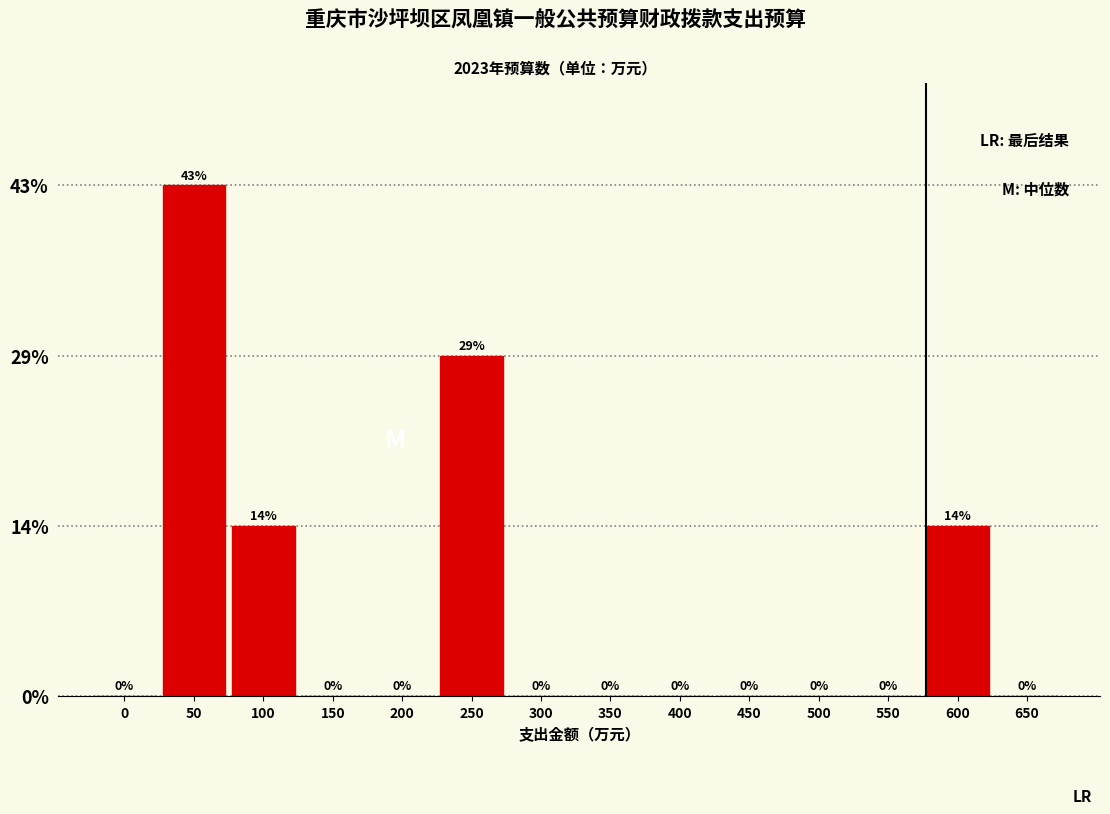

Are the bars horizontal?

No